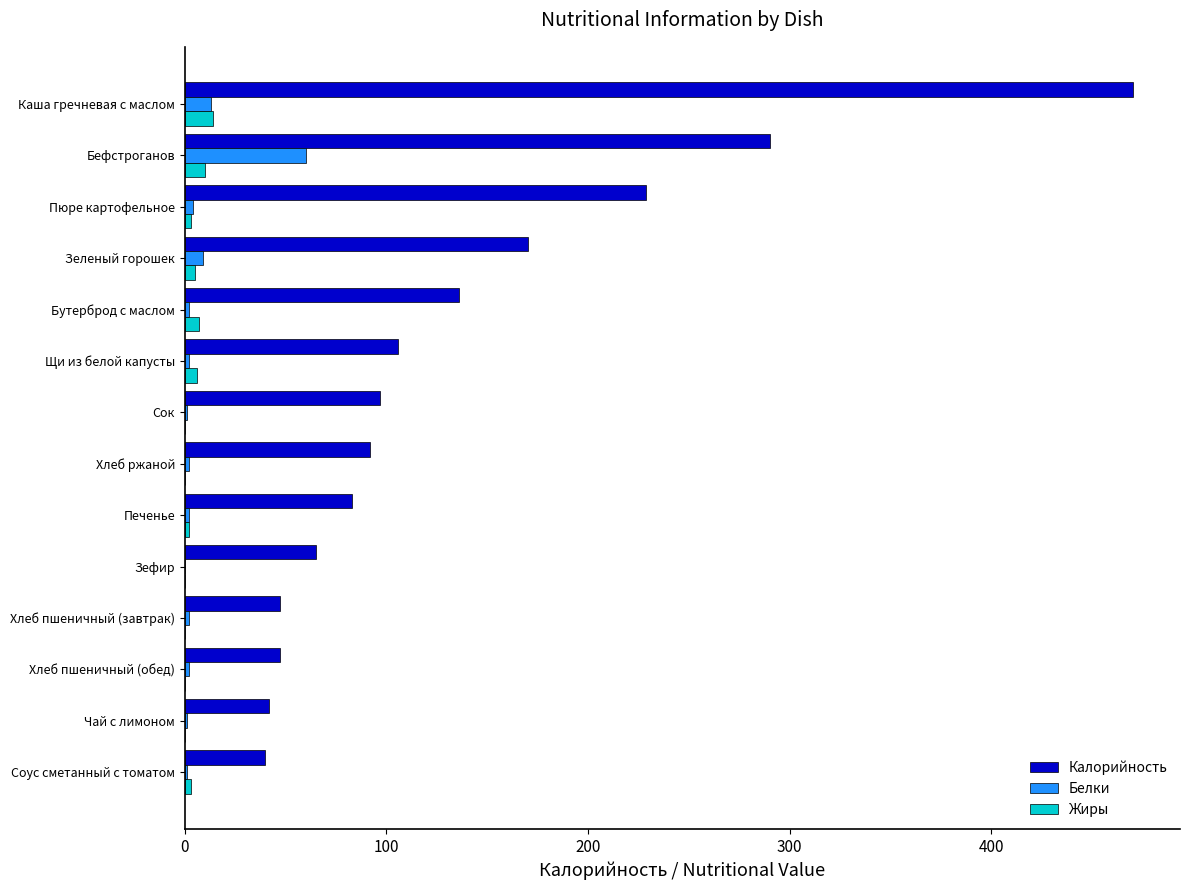

Which category has the highest value in the Жиры series?

Каша гречневая с маслом